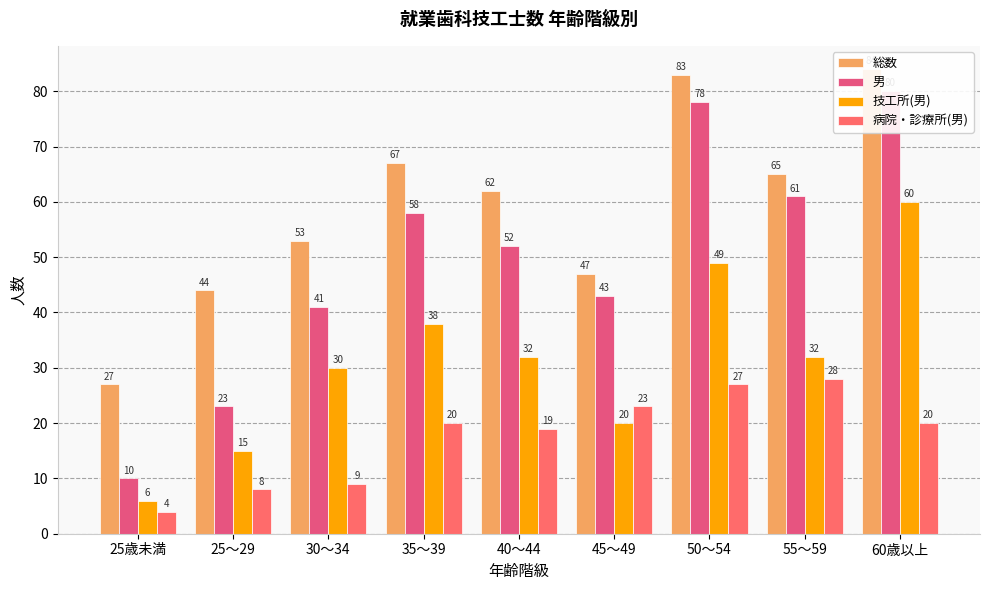

How many values in the 技工所(男) series exceed 32?

3